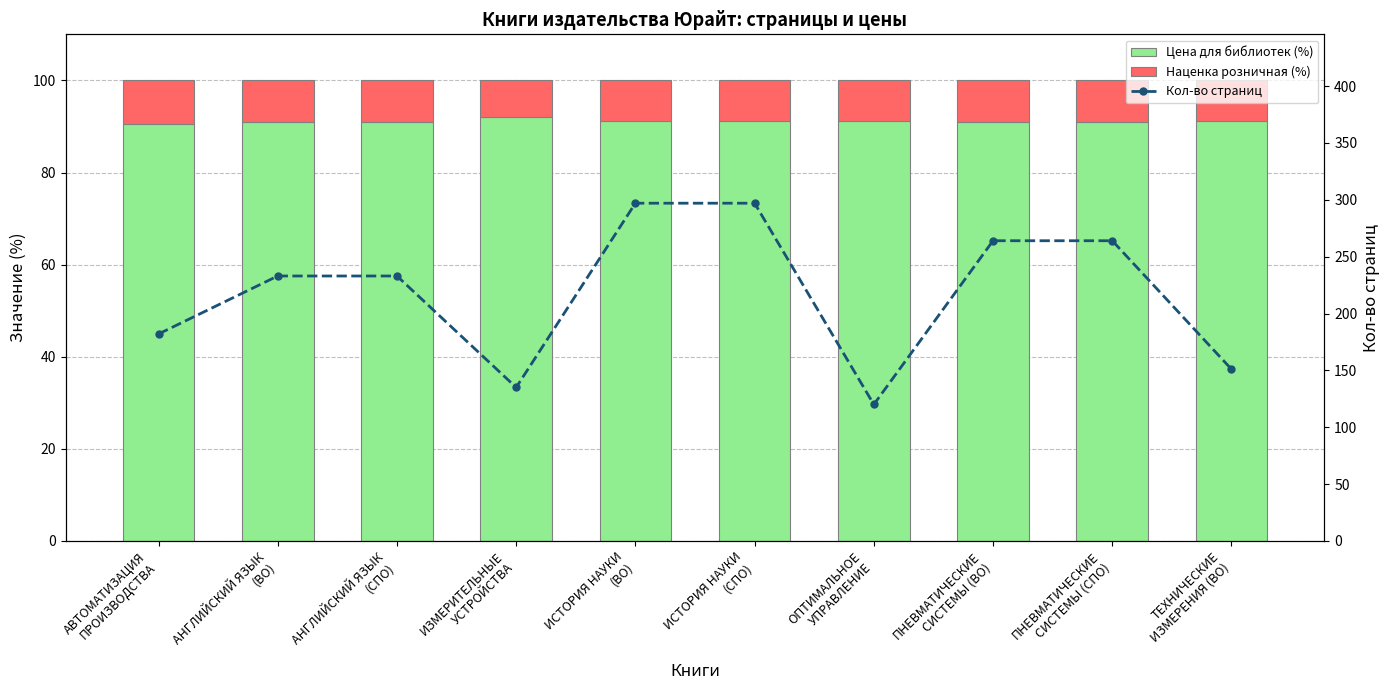

What is the difference between the maximum and minimum values in the Цена для библиотек (%) series?

1.5